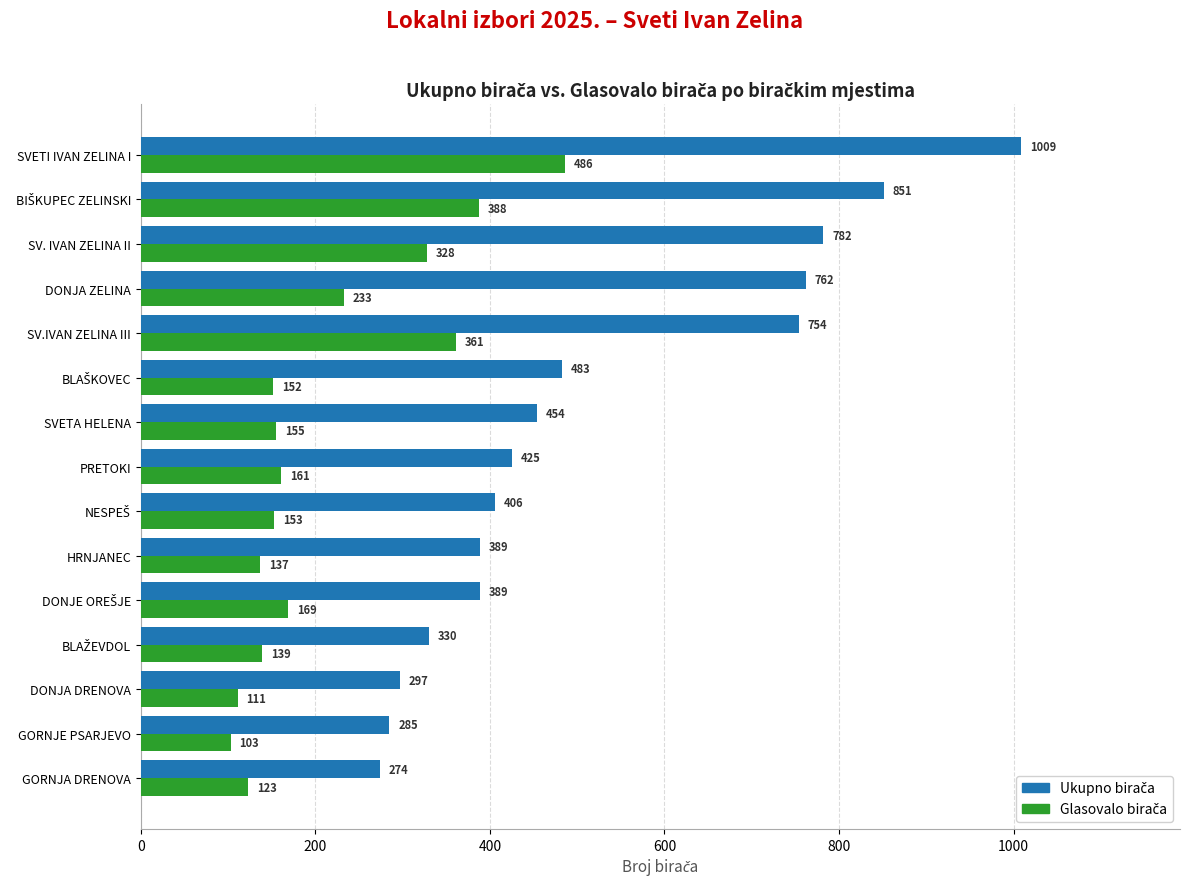

What is the greatest value displayed?

1009